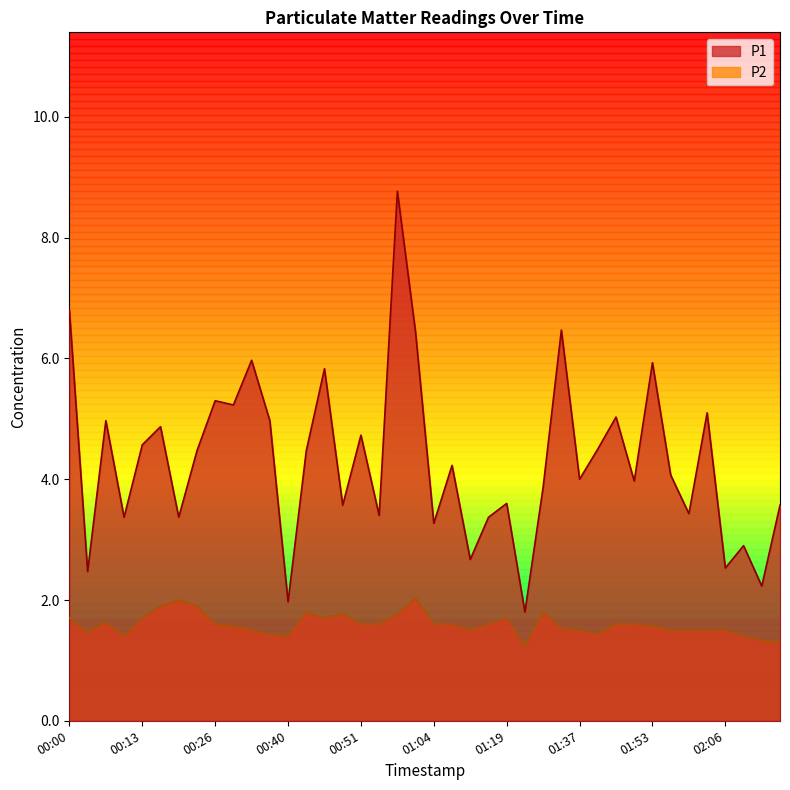

Reading right to left, transcribe all the data shown in this chart.

P1: 02:14=3.6	02:11=2.2	02:09=2.9	02:06=2.5	02:04=5.1	01:58=3.4	01:56=4.1	01:53=5.9	01:51=4.0	01:48=5.0	01:45=4.5	01:37=4.0	01:34=6.5	01:31=3.9	01:28=1.8	01:19=3.6	01:13=3.4	01:10=2.7	01:08=4.2	01:04=3.3	01:02=6.4	00:59=8.8	00:53=3.4	00:51=4.7	00:48=3.6	00:46=5.8	00:43=4.5	00:40=2.0	00:37=5.0	00:34=6.0	00:32=5.2	00:26=5.3	00:24=4.5	00:21=3.4	00:16=4.9	00:13=4.6	00:11=3.4	00:08=5.0	00:03=2.5	00:00=6.8
P2: 02:14=1.3	02:11=1.3	02:09=1.4	02:06=1.5	02:04=1.5	01:58=1.5	01:56=1.5	01:53=1.6	01:51=1.6	01:48=1.6	01:45=1.4	01:37=1.5	01:34=1.5	01:31=1.8	01:28=1.2	01:19=1.7	01:13=1.6	01:10=1.5	01:08=1.6	01:04=1.6	01:02=2.0	00:59=1.8	00:53=1.6	00:51=1.6	00:48=1.8	00:46=1.7	00:43=1.8	00:40=1.4	00:37=1.4	00:34=1.5	00:32=1.6	00:26=1.6	00:24=1.9	00:21=2.0	00:16=1.9	00:13=1.7	00:11=1.4	00:08=1.6	00:03=1.5	00:00=1.7